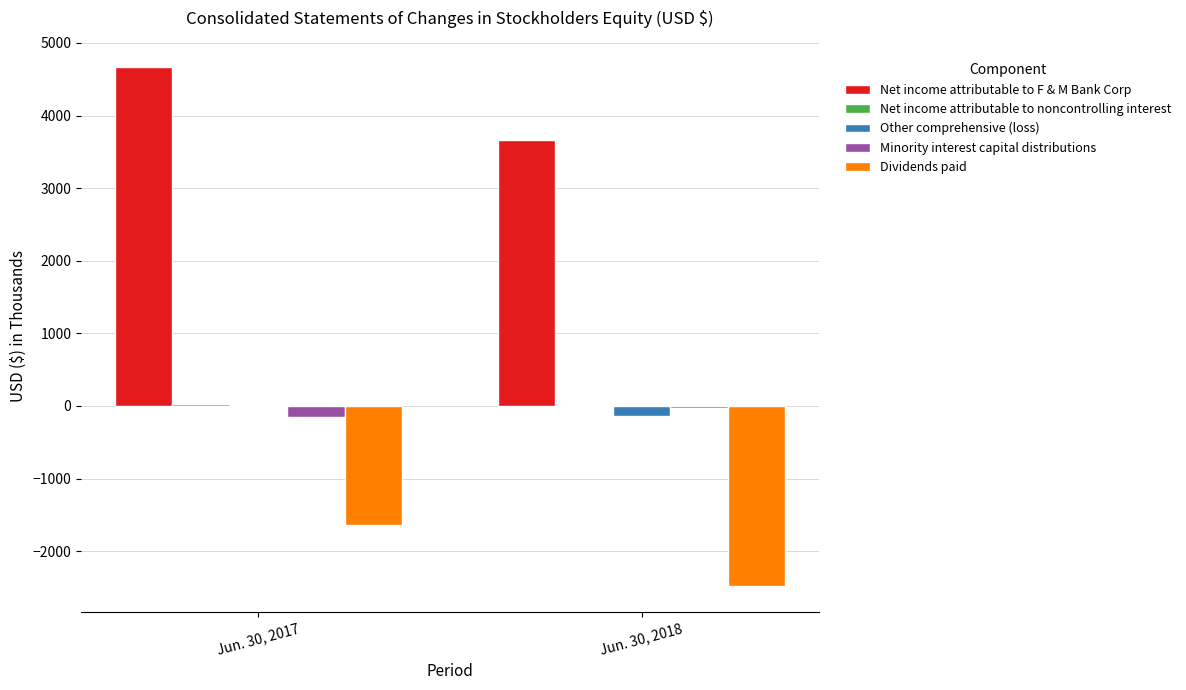

Which series changed the most between Jun. 30, 2017 and Jun. 30, 2018?

Net income attributable to F & M Bank Corp